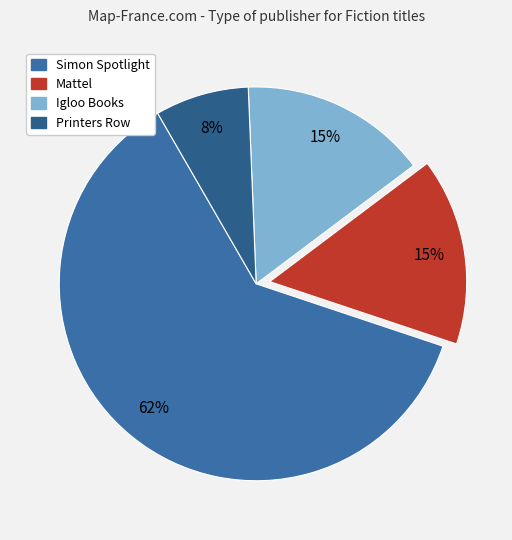

To the nearest percent, what percentage of the pie is Mattel?

15%